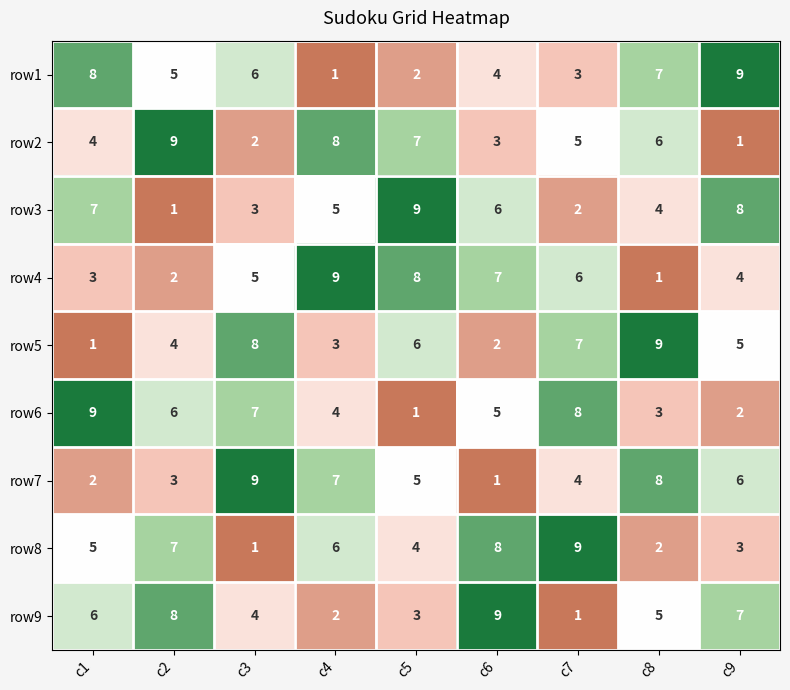

At c7, list the series in order from smallest to largest.

row9, row3, row1, row7, row2, row4, row5, row6, row8